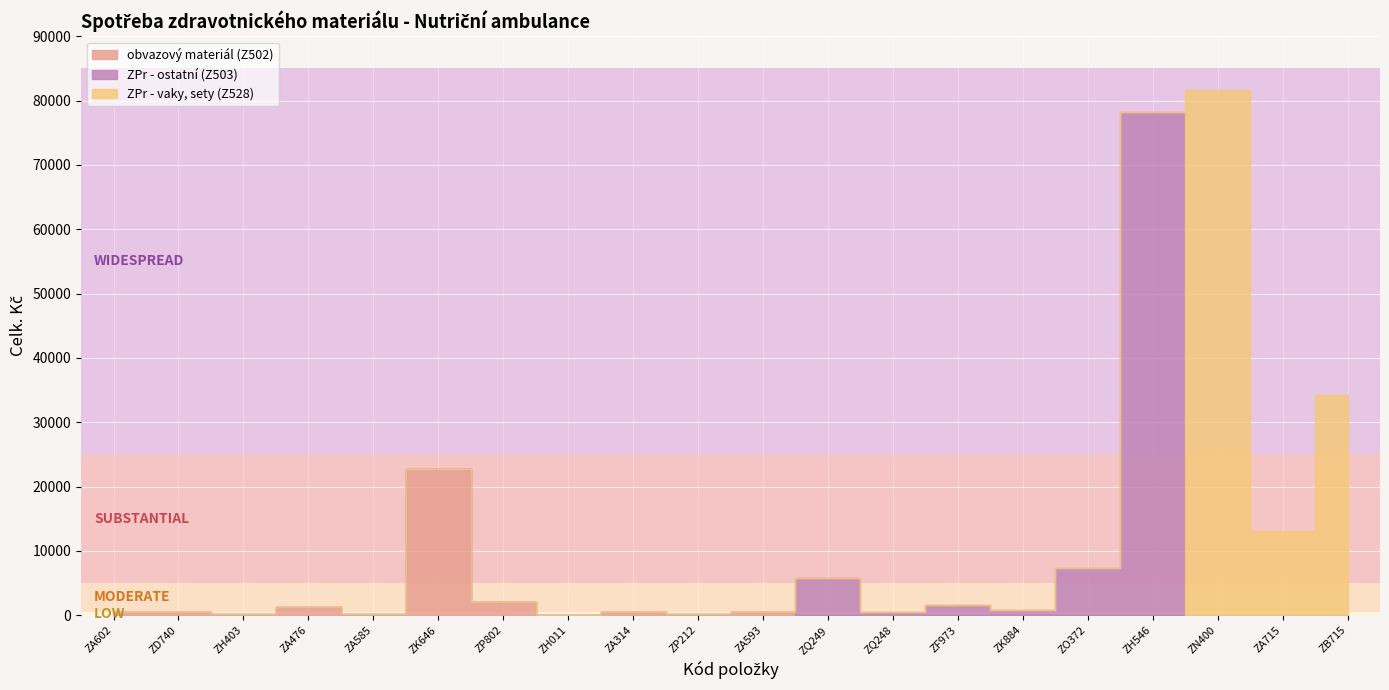

Reading left to right, list all the values displayed in this chart.

obvazový materiál (Z502): 419.8	464.0	186.2	1292.6	212.0	22724.0	2062.2	28.4	509.3	144.4	521.0	0.0	0.0	0.0	0.0	0.0	0.0	0.0	0.0	0.0
ZPr - ostatní (Z503): 0.0	0.0	0.0	0.0	0.0	0.0	0.0	0.0	0.0	0.0	0.0	5770.6	474.6	1510.1	845.2	7393.9	78277.2	0.0	0.0	0.0
ZPr - vaky, sety (Z528): 0.0	0.0	0.0	0.0	0.0	0.0	0.0	0.0	0.0	0.0	0.0	0.0	0.0	0.0	0.0	0.0	0.0	81695.0	13011.1	34150.9